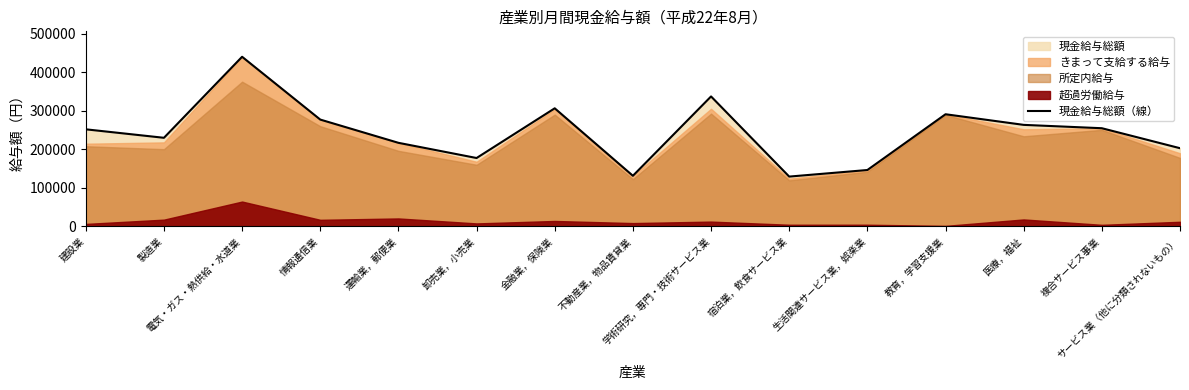

What is the difference between the second highest and minimum values?

207746